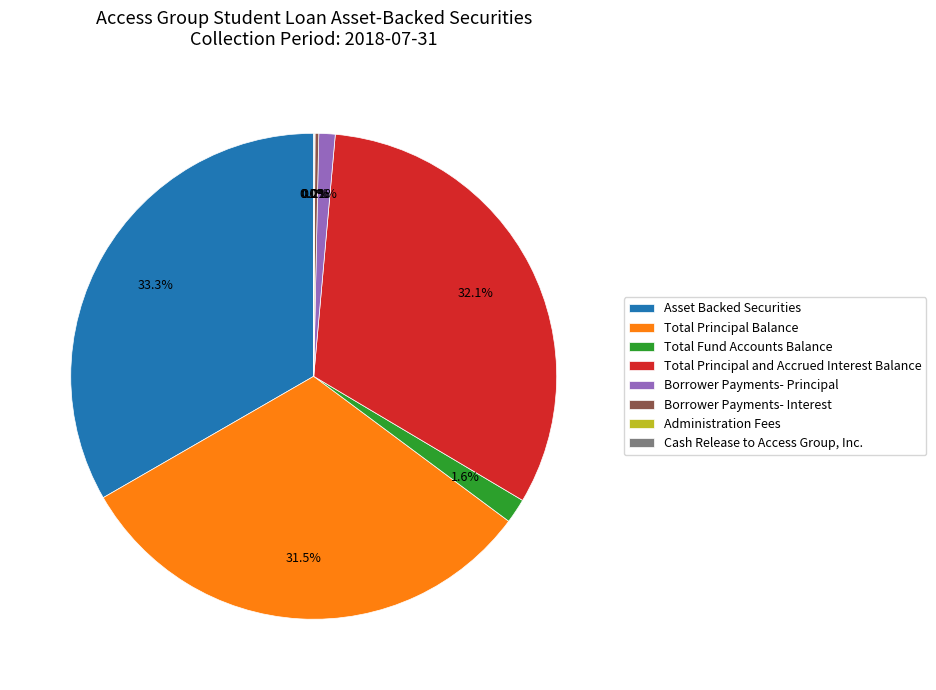

What is the largest slice in the pie chart?

Asset Backed Securities